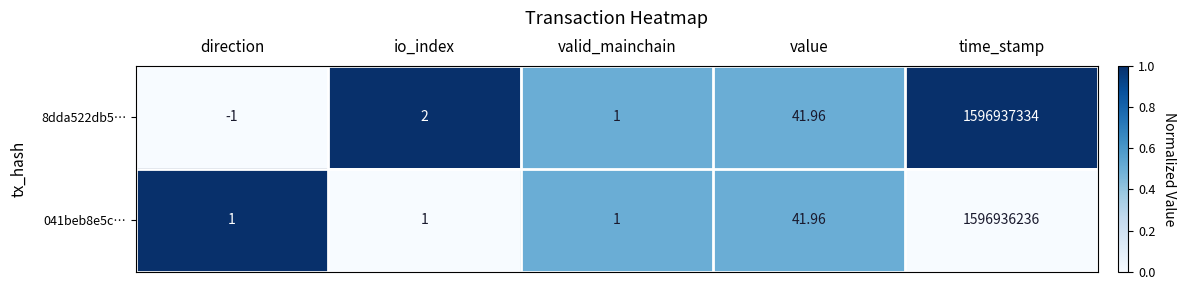

Where is 8dda522db5… nearest to the value 798468666?

value